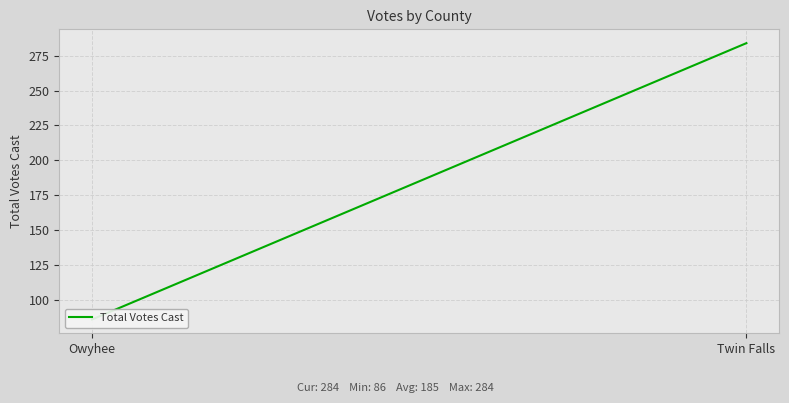

What is the difference between the values at Twin Falls and Owyhee?

198